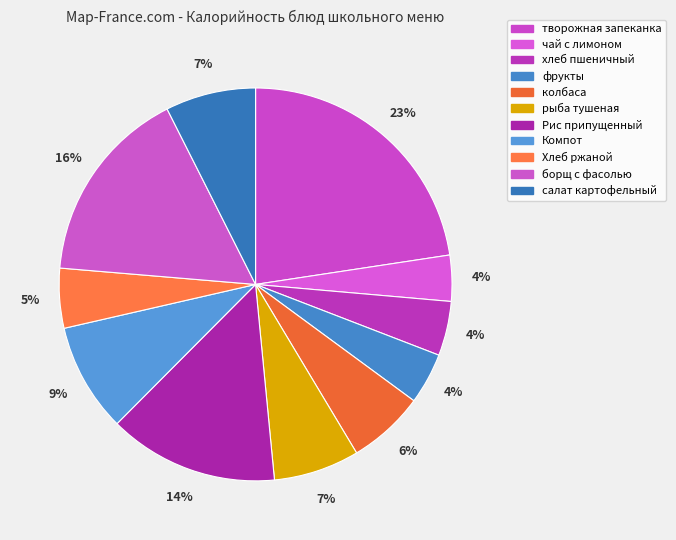

Which slice is the largest?

творожная запеканка